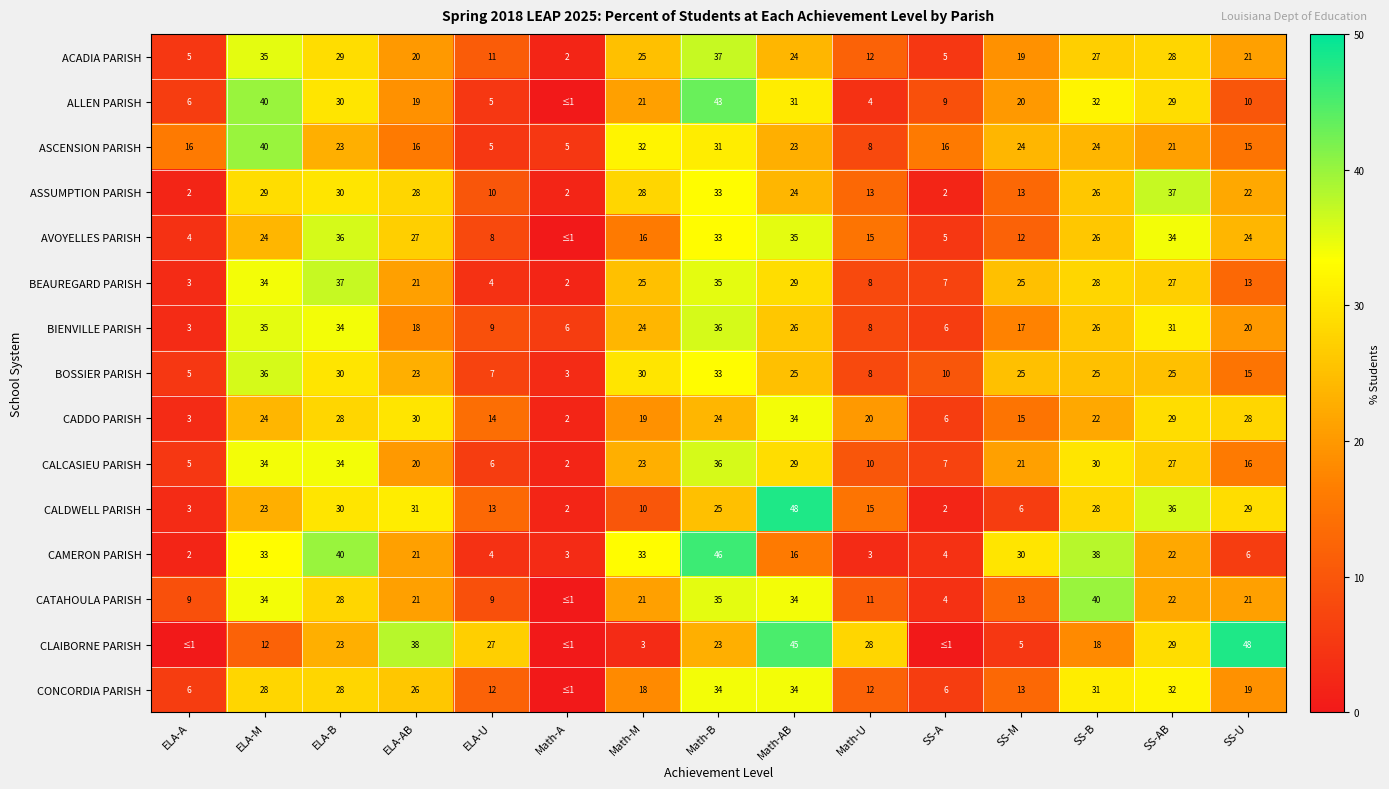

True or false: CALDWELL PARISH has a value of 44 at ELA-B.

False